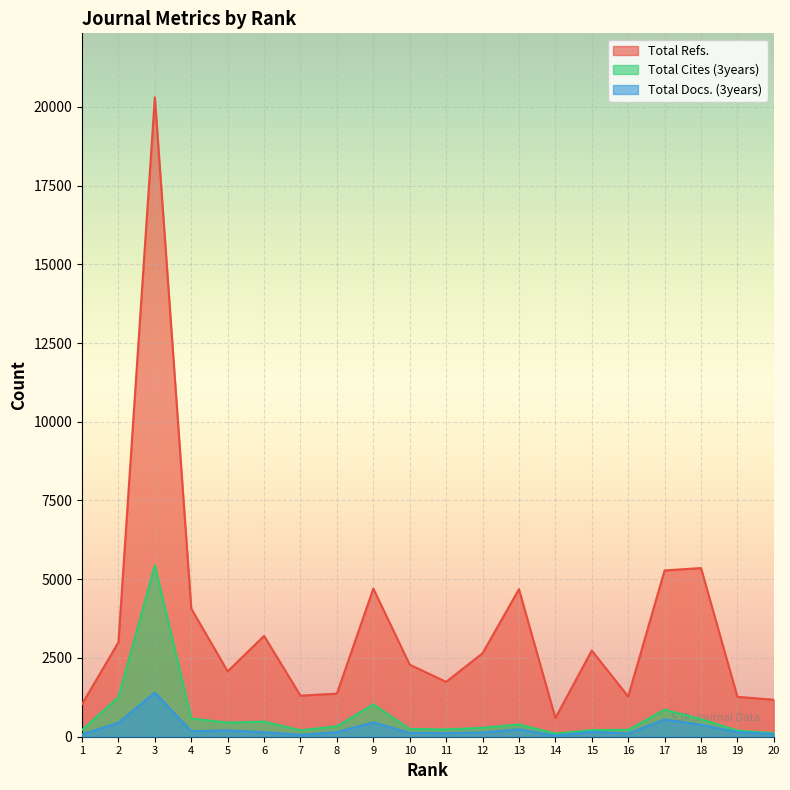

Reading left to right, what are all the values shown in this chart?

Total Refs.: 1034	2999	20302	4068	2075	3201	1304	1368	4703	2287	1742	2649	4685	594	2736	1279	5279	5356	1267	1174
Total Cites (3years): 213	1256	5441	578	450	481	205	332	1029	246	232	285	388	99	211	219	858	558	194	115
Total Docs. (3years): 72	443	1402	174	202	141	62	147	456	123	111	136	237	36	154	104	548	380	148	85